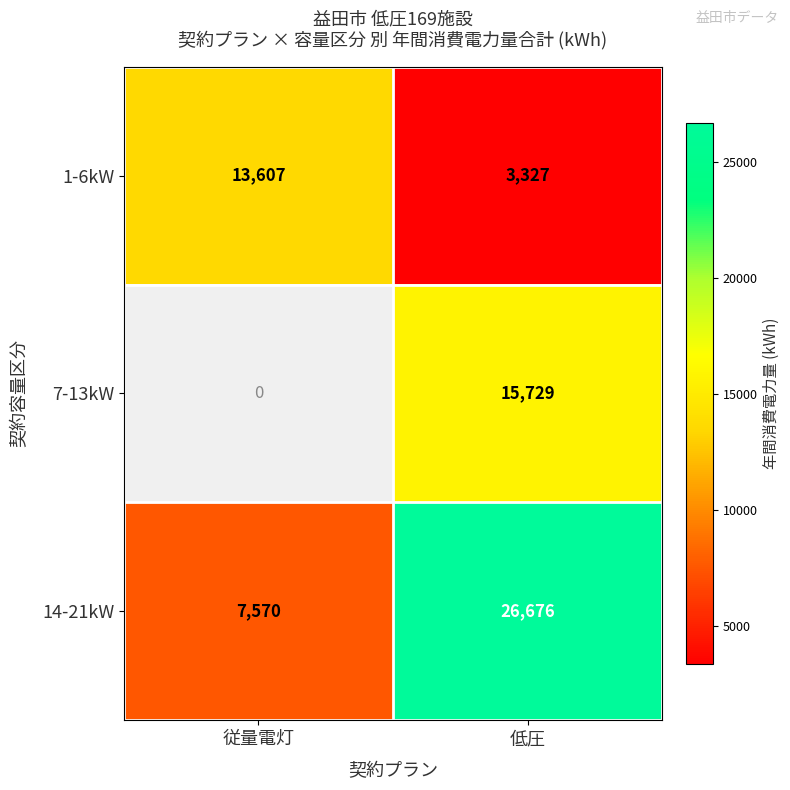

At how many categories does at least one series exceed 7505?

2